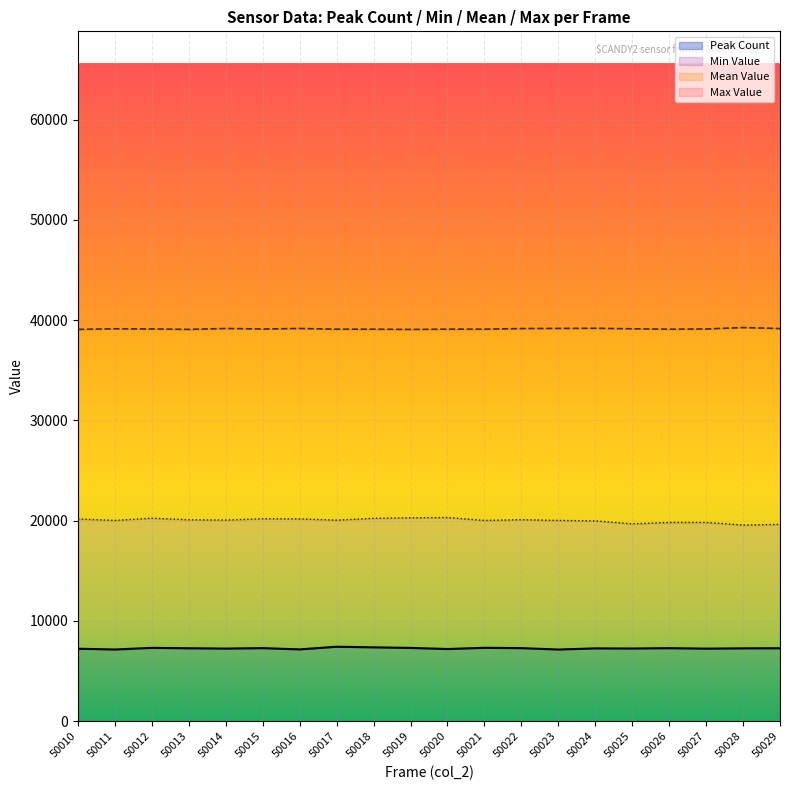

Count the number of categories in the chart.

20